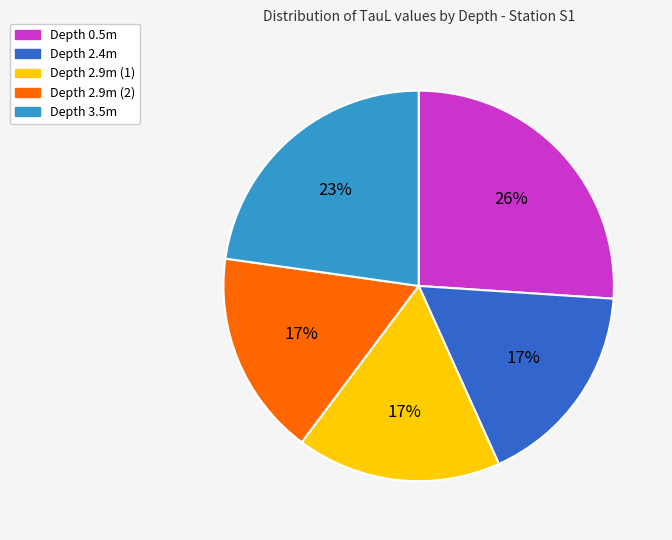

Combined, do Depth 2.4m and Depth 0.5m account for over 50%?

No